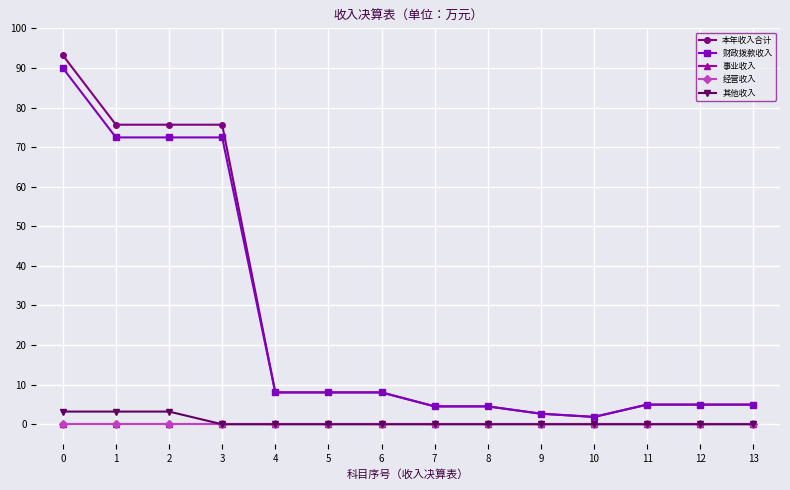

How many lines are shown in the chart?

5